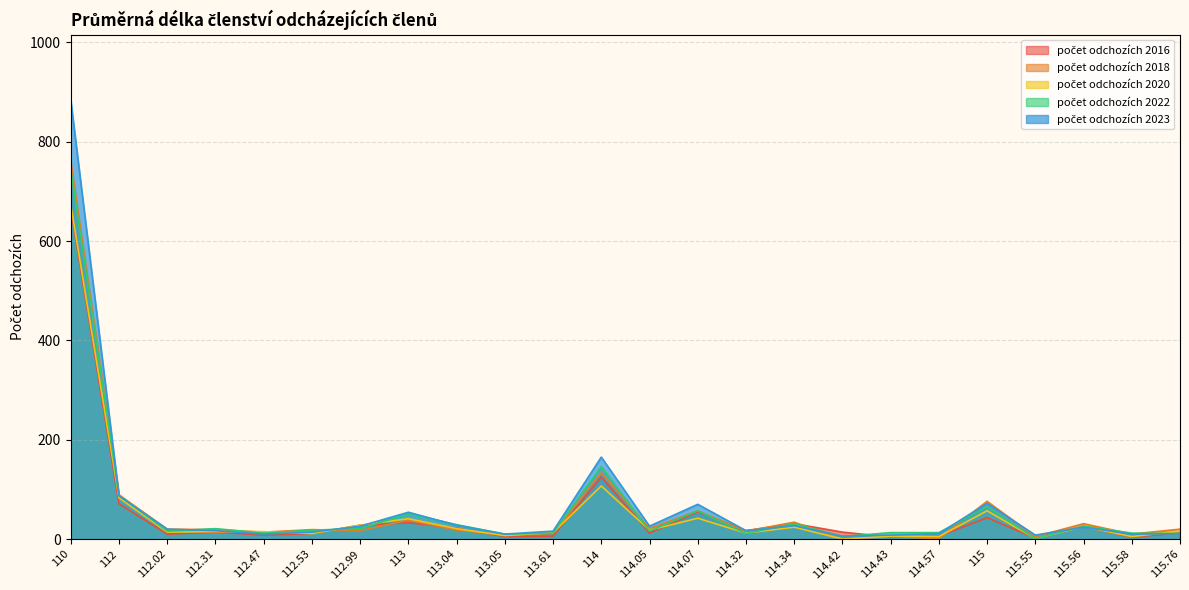

What is the label of the 18th point from the left?

114.43